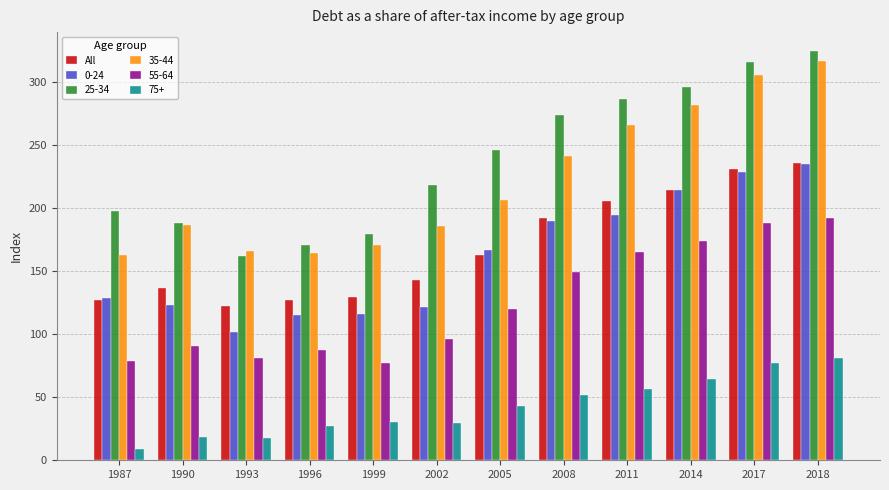

What is the maximum value for 75+?

80.9